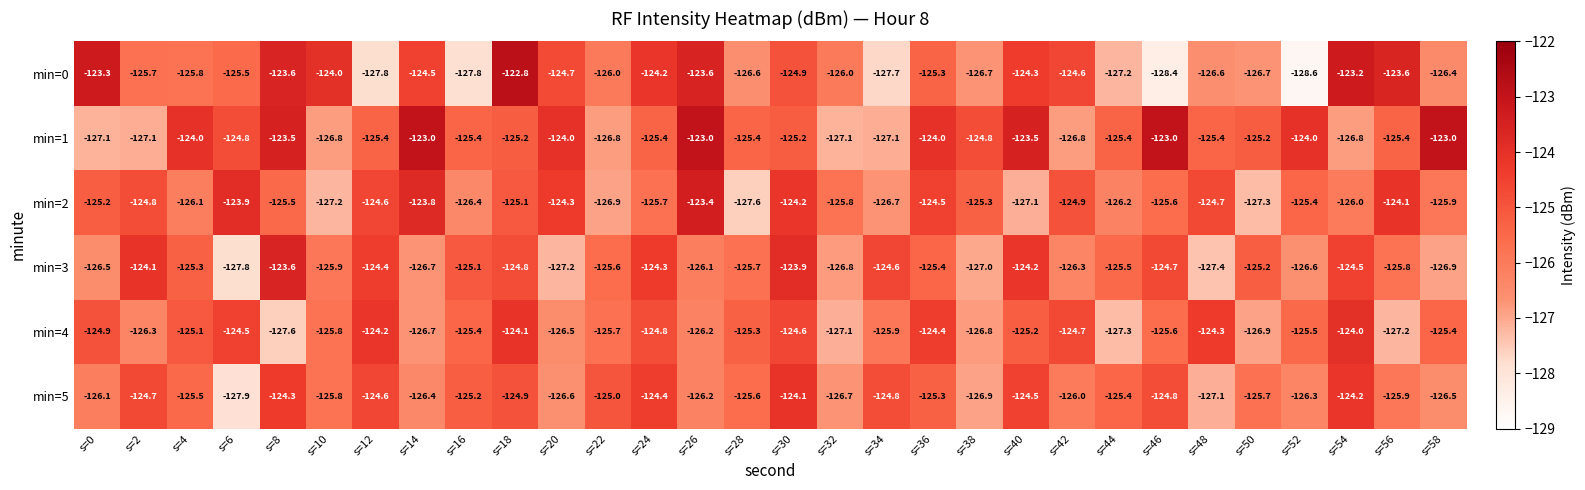

The value of min=5 at s=40 is -44.8. True or false?

False